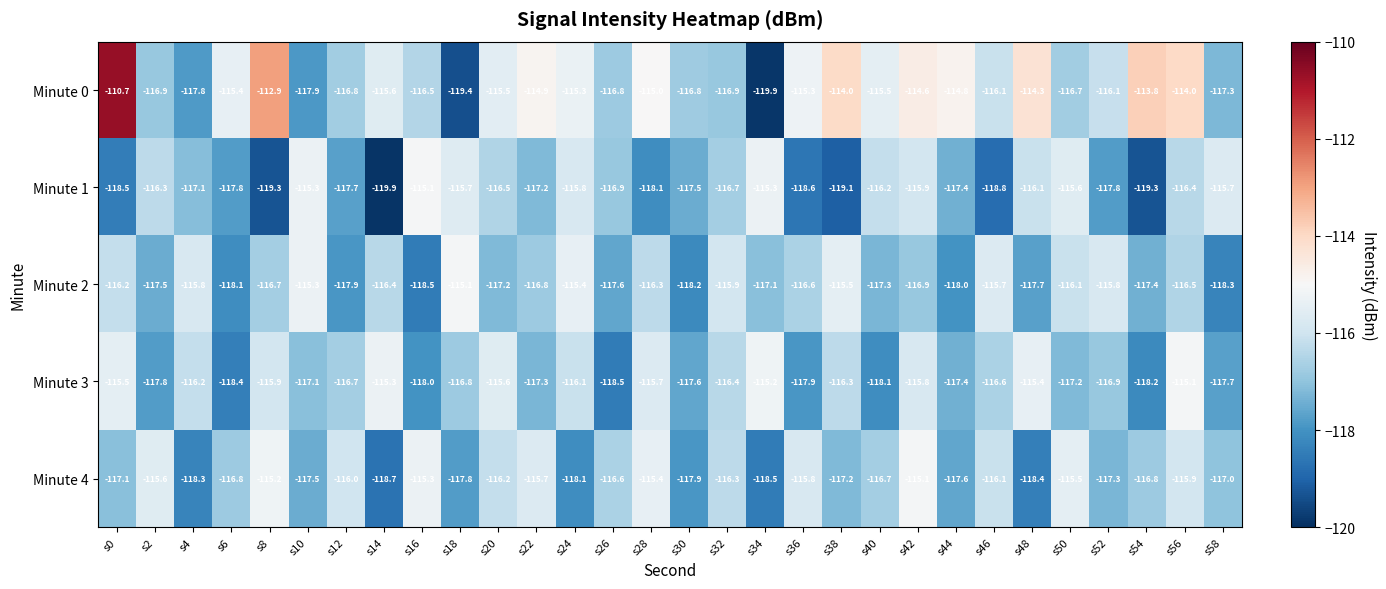

What is the difference between the maximum and second lowest values in the Minute 2 series?

3.2